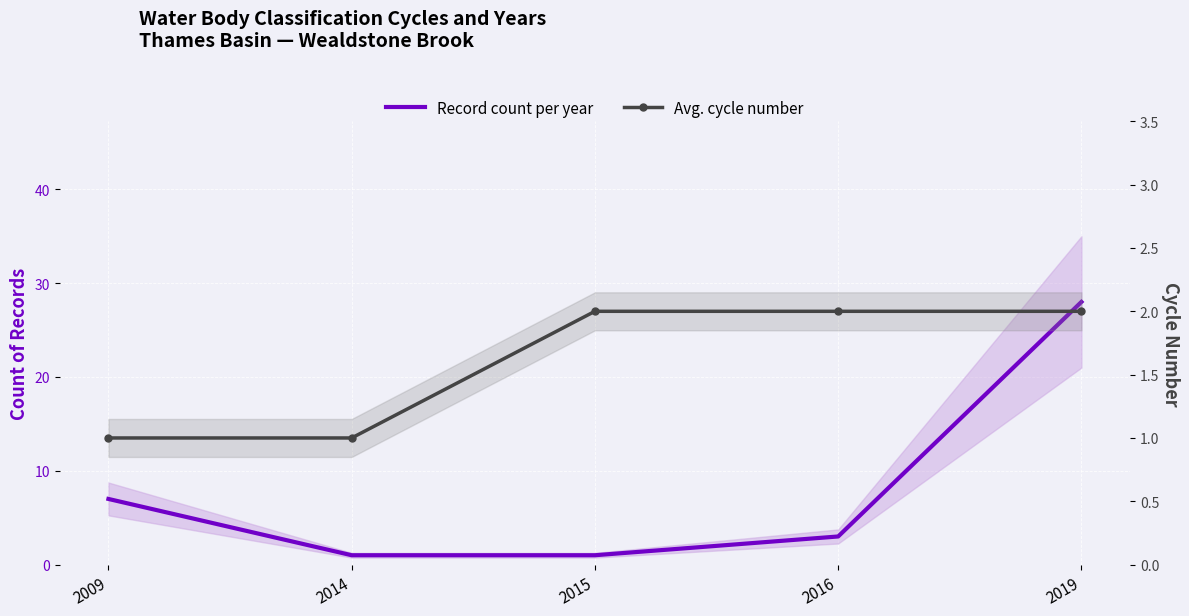

What is the value of the Record count per year point at the 3rd from the left?

1